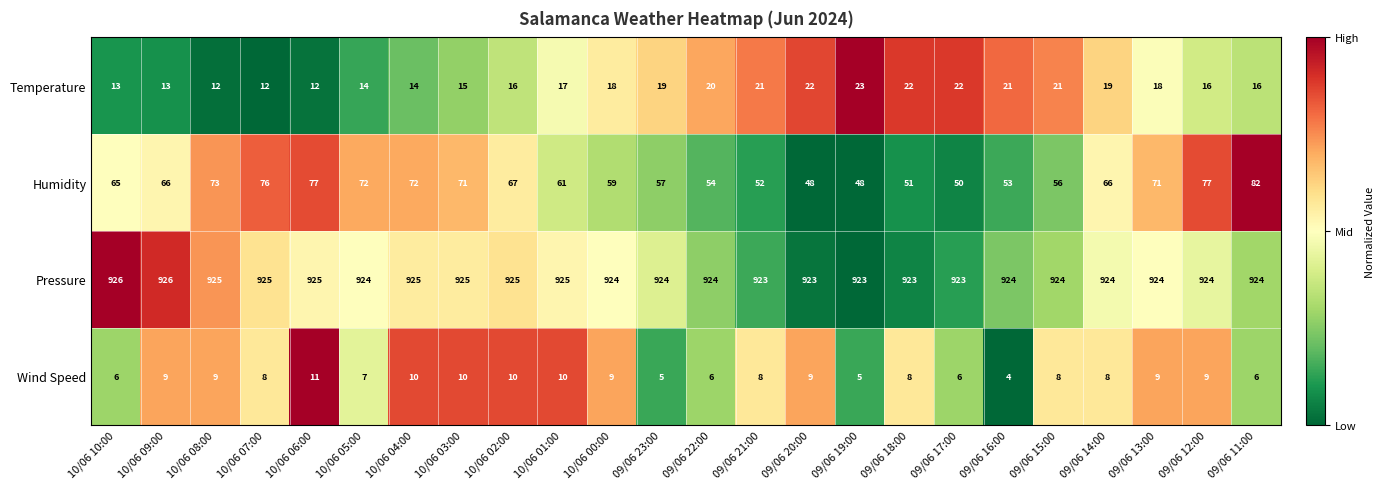

Which category has the highest value in the Humidity series?

09/06 11:00